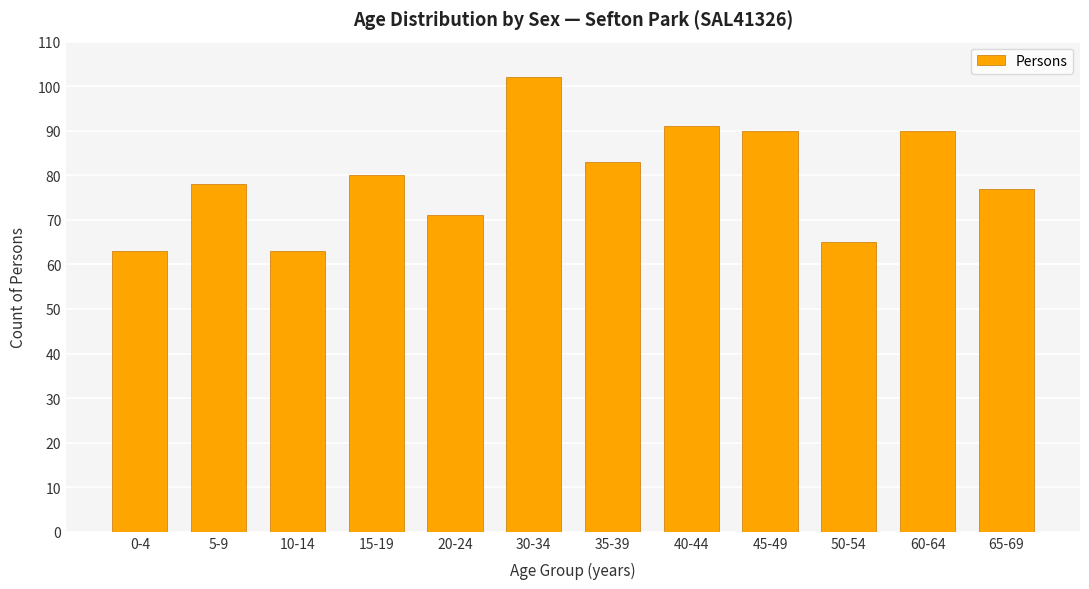

What position from the right is 45-49?

4